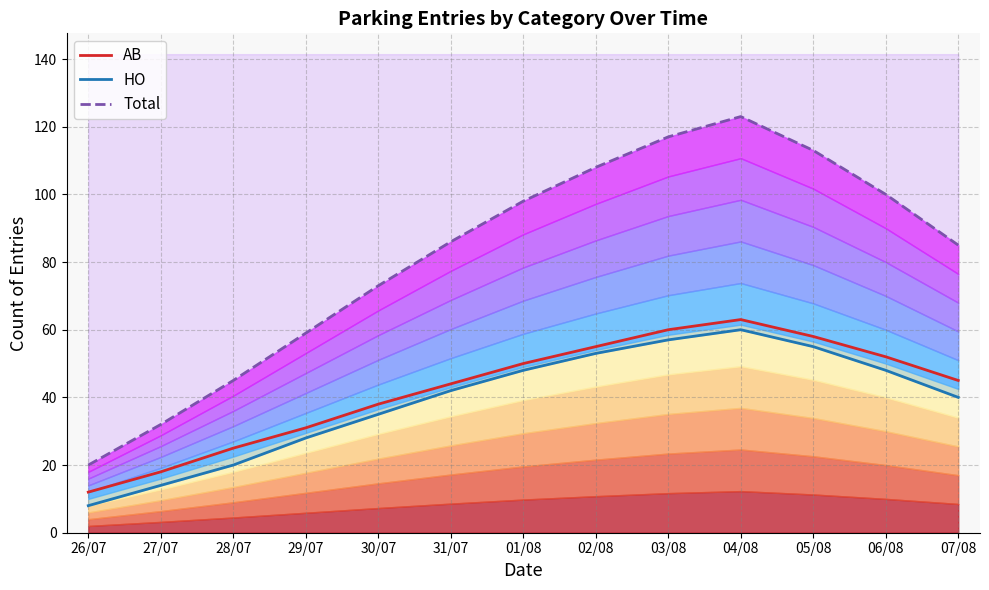

Between 28/07 and 31/07, which series saw the biggest shift?

Total